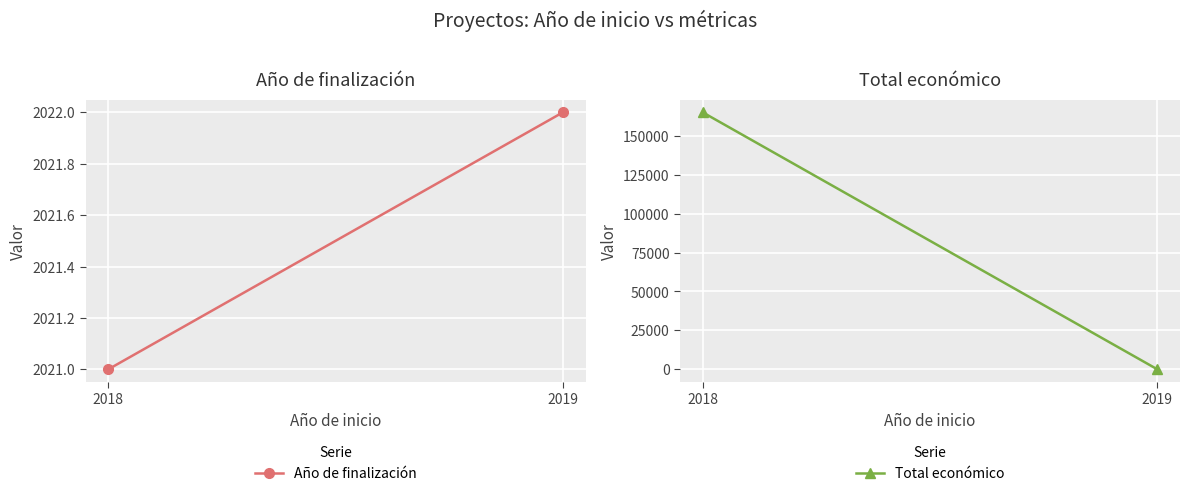

Reading left to right, extract all data points from this chart.

Año de finalización: 2018=2021	2019=2022
Total económico: 2018=165000	2019=0